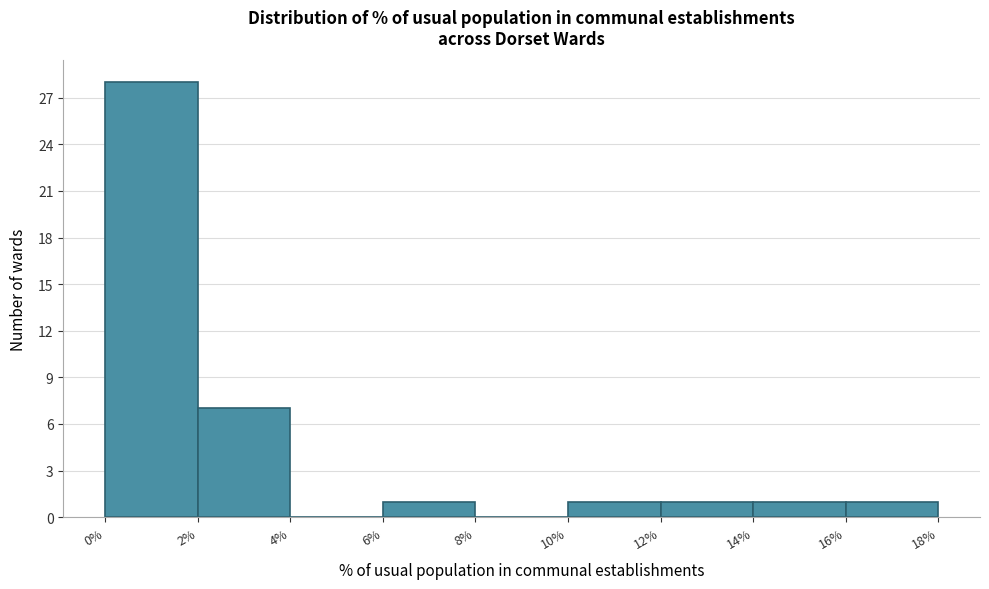

Reading left to right, list every bar in this chart as the range it spans on the x-axis followed by its height. The values are not printed on the chart, so give them approximately, as read against the axis.

0% to 2%: 28
2% to 4%: 7
4% to 6%: 0
6% to 8%: 1
8% to 10%: 0
10% to 12%: 1
12% to 14%: 1
14% to 16%: 1
16% to 18%: 1